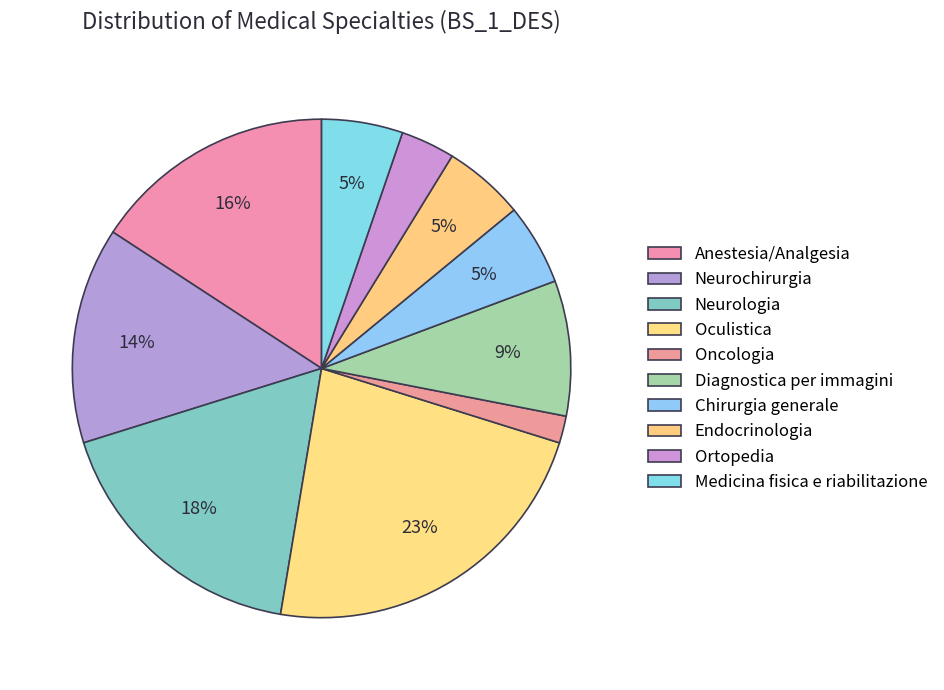

Is it true that Medicina fisica e riabilitazione is 5% of the pie?

True